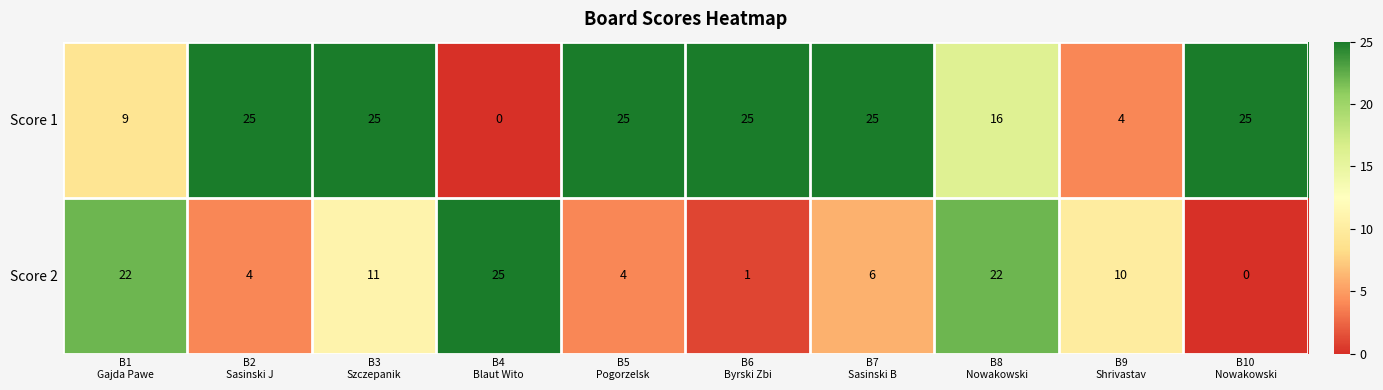

Which series has the largest total across all categories?

Score 1